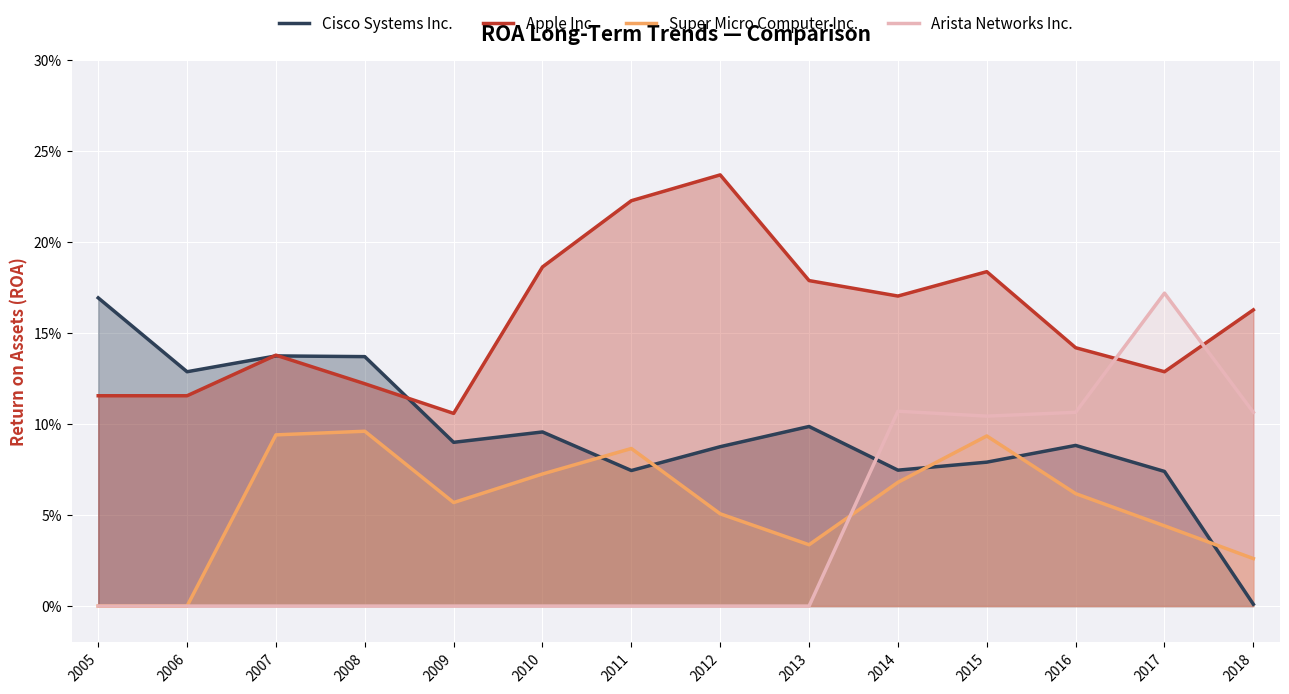

Rank the categories by Arista Networks Inc. value from highest to lowest.

2017, 2014, 2016, 2018, 2015, 2005, 2006, 2007, 2008, 2009, 2010, 2011, 2012, 2013